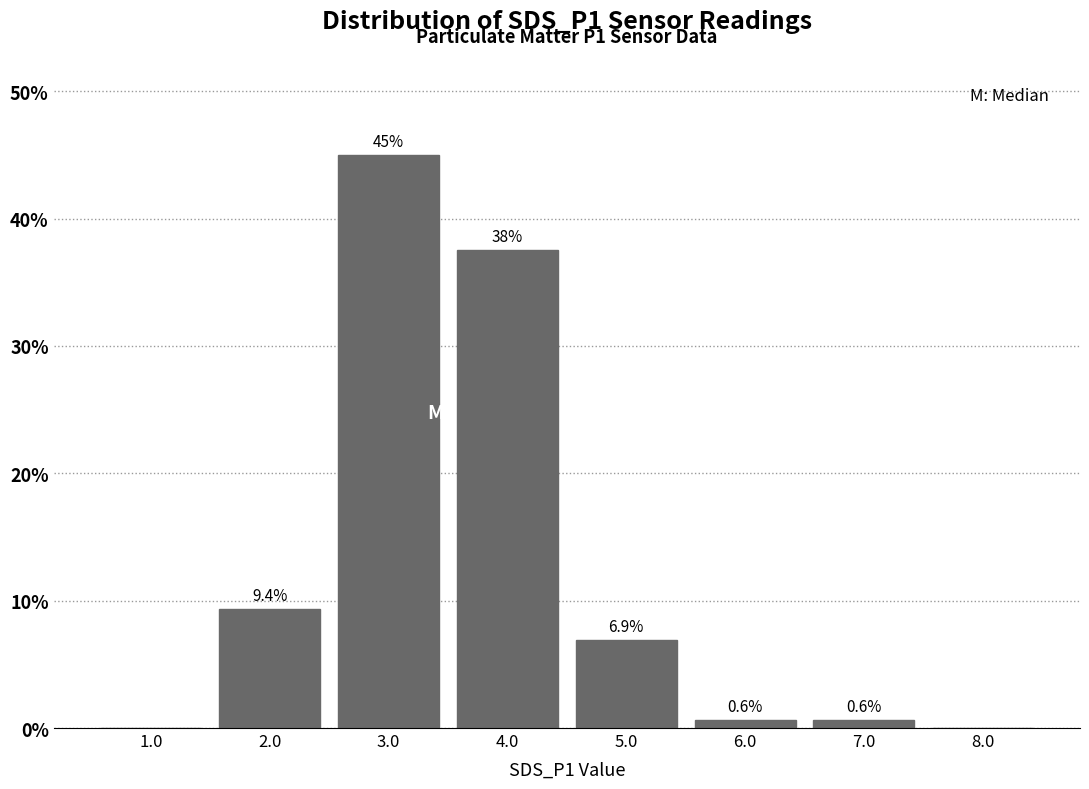

Over which range of the x-axis is the bar tallest?

2.5 to 3.5